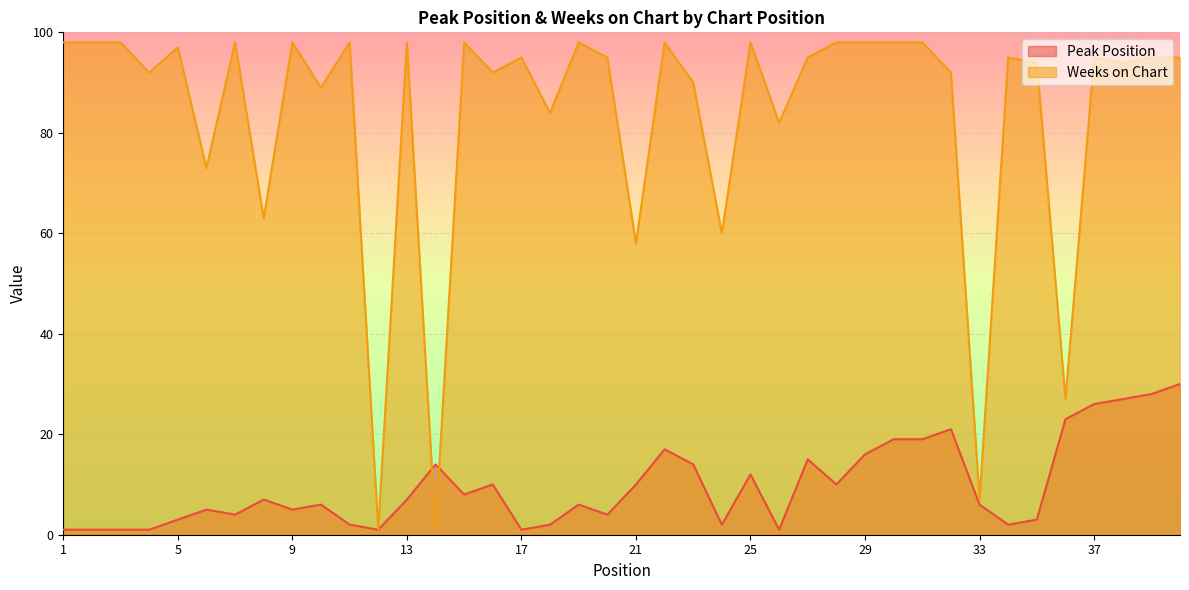

What is the maximum value for Peak Position?

30